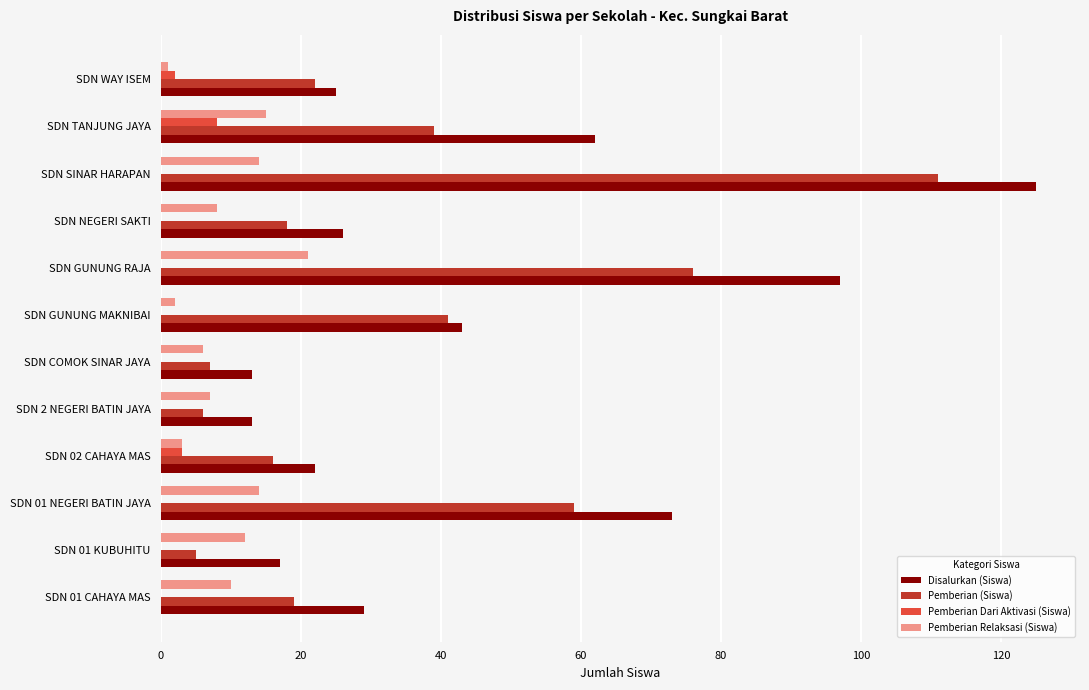

Which category has the highest value in the Pemberian Relaksasi (Siswa) series?

SDN GUNUNG RAJA